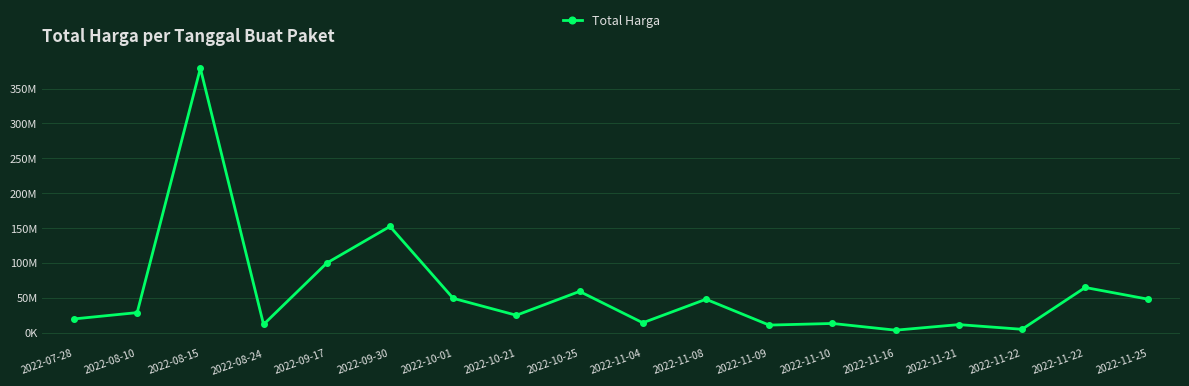

Reading left to right, extract all data points from this chart.

19950000	29000000	379075000	12000000	100000000	152477000	49478000	25200000	59375000	14400000	48140000	11100000	13442000	3825000	11800000	5093000	65000000	48140000